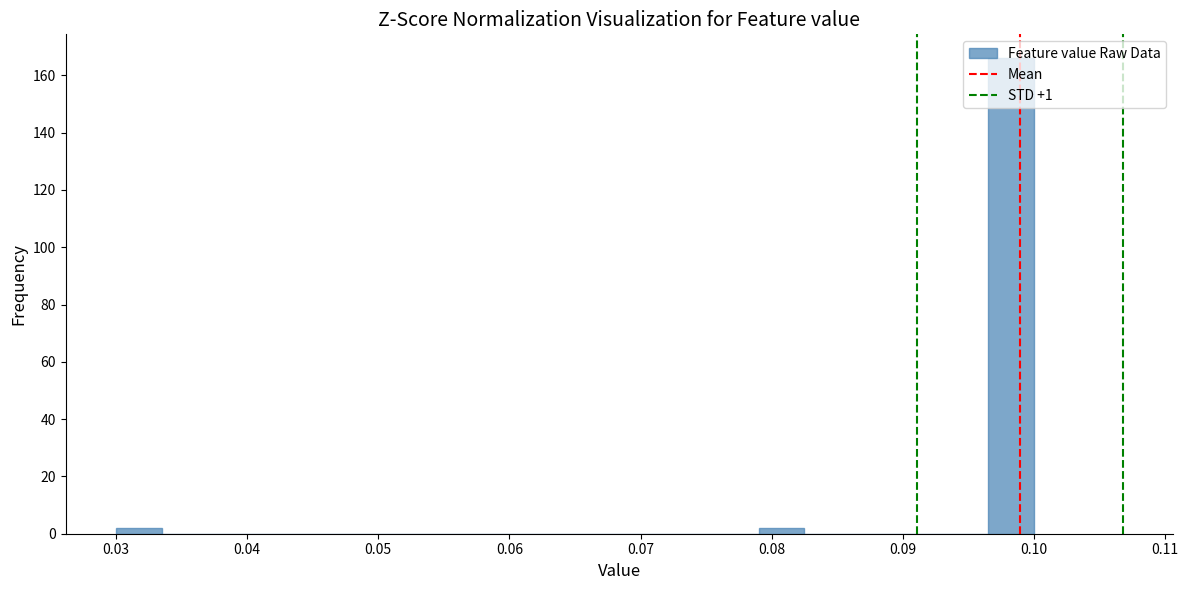

Read against the x-axis, roughly where is the centre of the tallest bar?

0.098